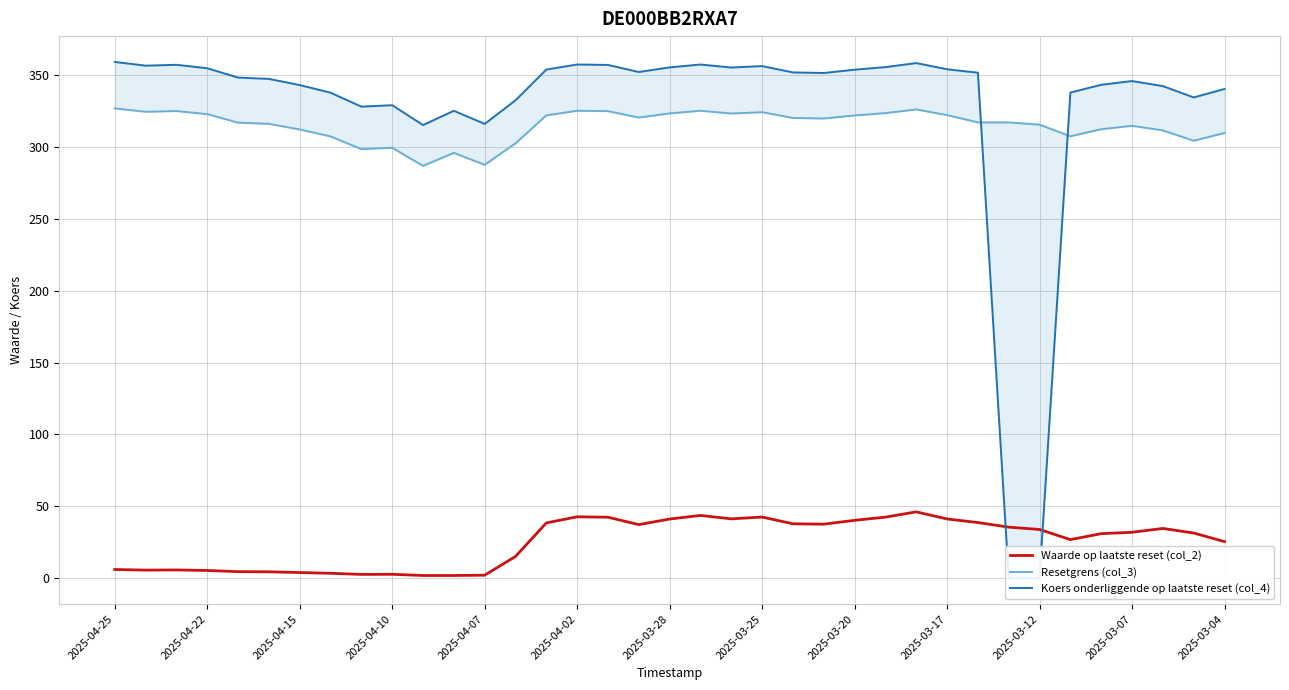

What is the sum of all Resetgrens (col_3) values?

11653.0